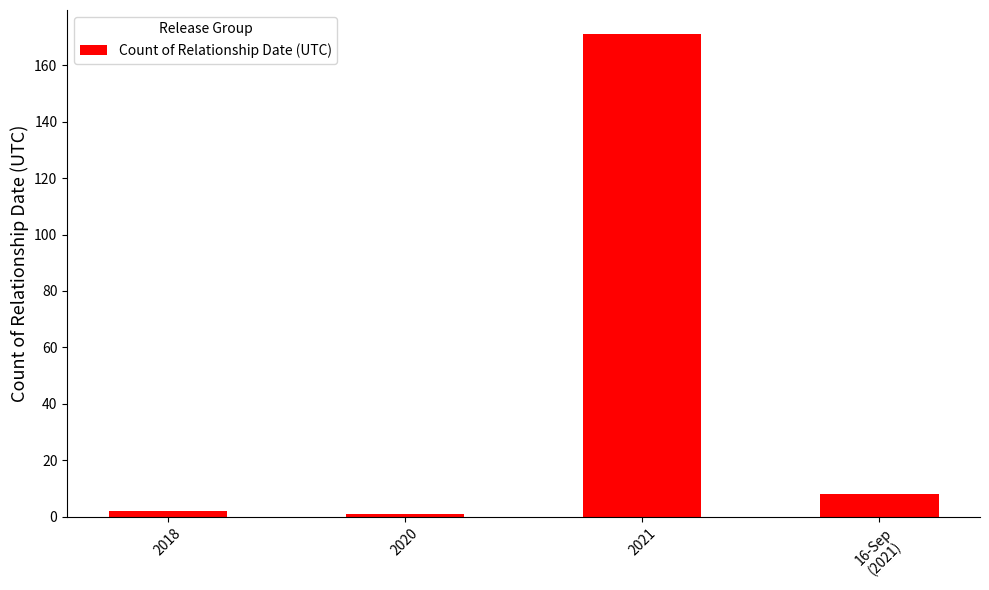

True or false: the data shows 171 at 2021.

True